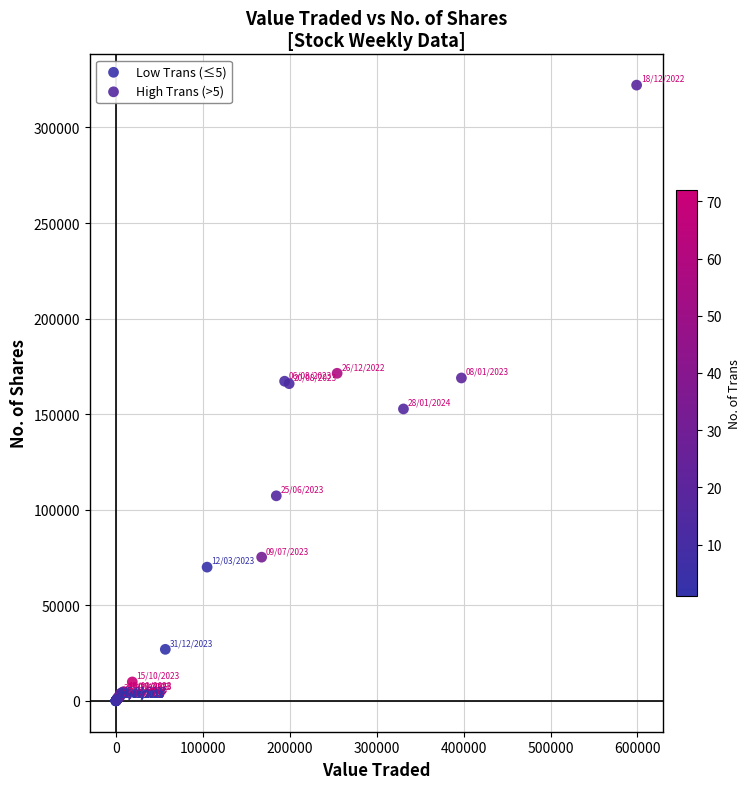

Which series has the largest Y range (max minus min)?

High Trans (>5)